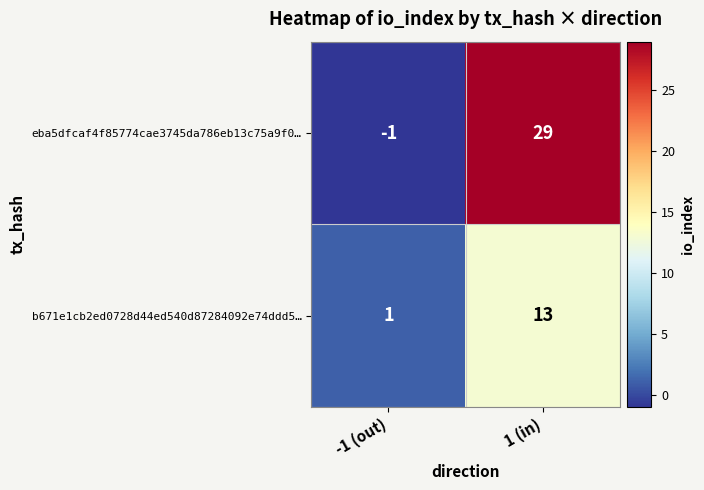

Reading left to right, what are all the values shown in this chart?

eba5dfcaf4f85774cae3745da786eb13c75a9f0…: -1	29
b671e1cb2ed0728d44ed540d87284092e74ddd5…: 1	13